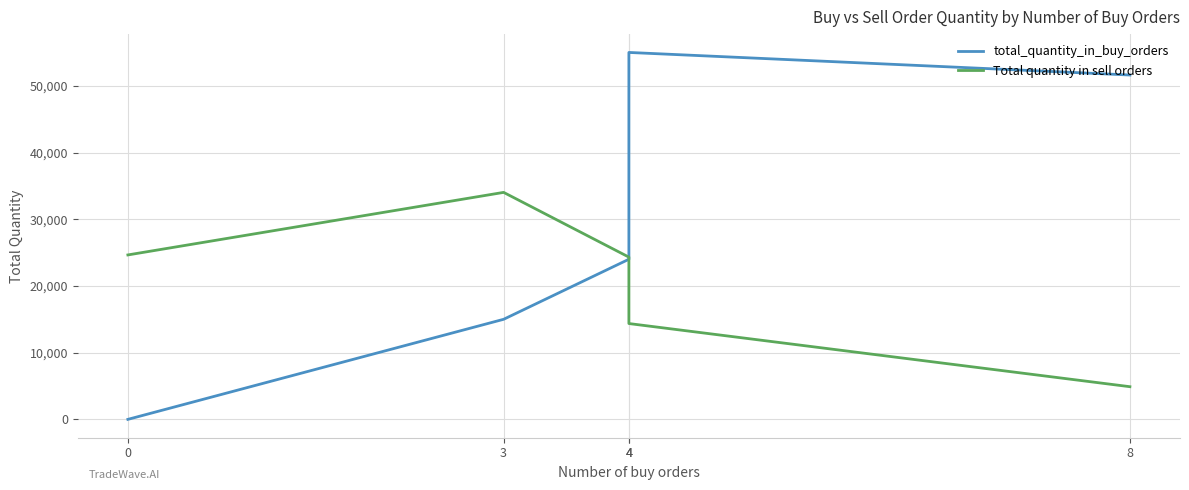

What is the total value across all series at 0?

24648